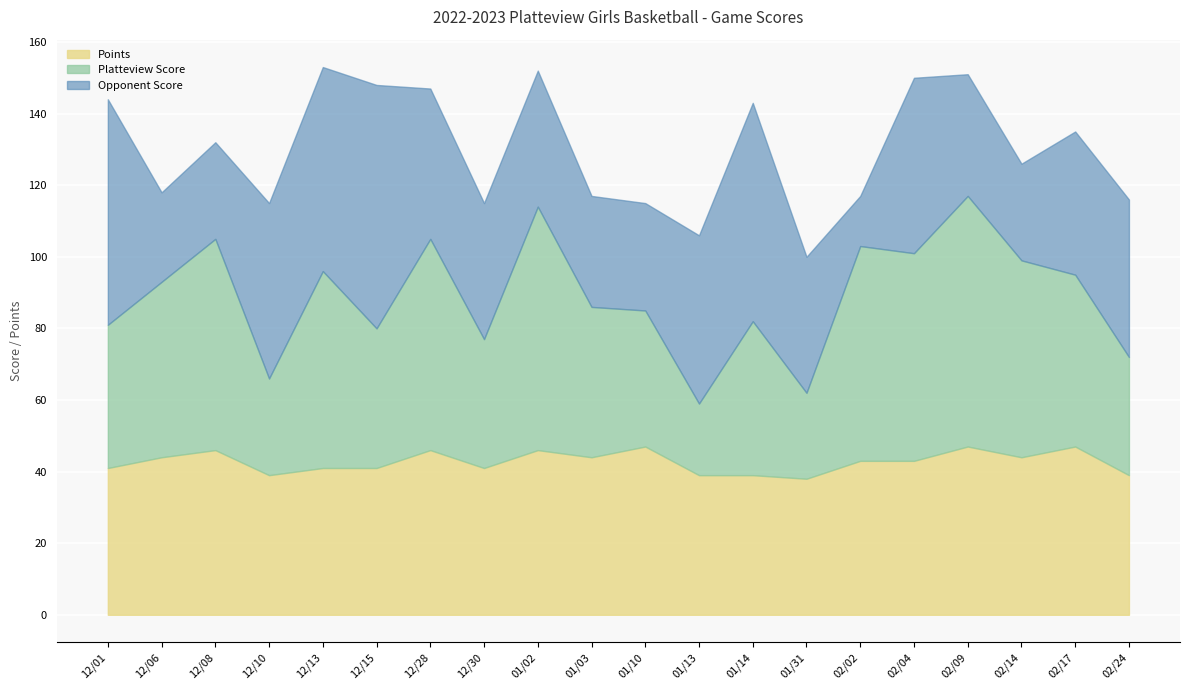

Reading right to left, extract all data points from this chart.

Platteview Score: 02/24=33	02/17=48	02/14=55	02/09=70	02/04=58	02/02=60	01/31=24	01/14=43	01/13=20	01/10=38	01/03=42	01/02=68	12/30=36	12/28=59	12/15=39	12/13=55	12/10=27	12/08=59	12/06=49	12/01=40
Opponent Score: 02/24=44	02/17=40	02/14=27	02/09=34	02/04=49	02/02=14	01/31=38	01/14=61	01/13=47	01/10=30	01/03=31	01/02=38	12/30=38	12/28=42	12/15=68	12/13=57	12/10=49	12/08=27	12/06=25	12/01=63
Points: 02/24=39	02/17=47	02/14=44	02/09=47	02/04=43	02/02=43	01/31=38	01/14=39	01/13=39	01/10=47	01/03=44	01/02=46	12/30=41	12/28=46	12/15=41	12/13=41	12/10=39	12/08=46	12/06=44	12/01=41